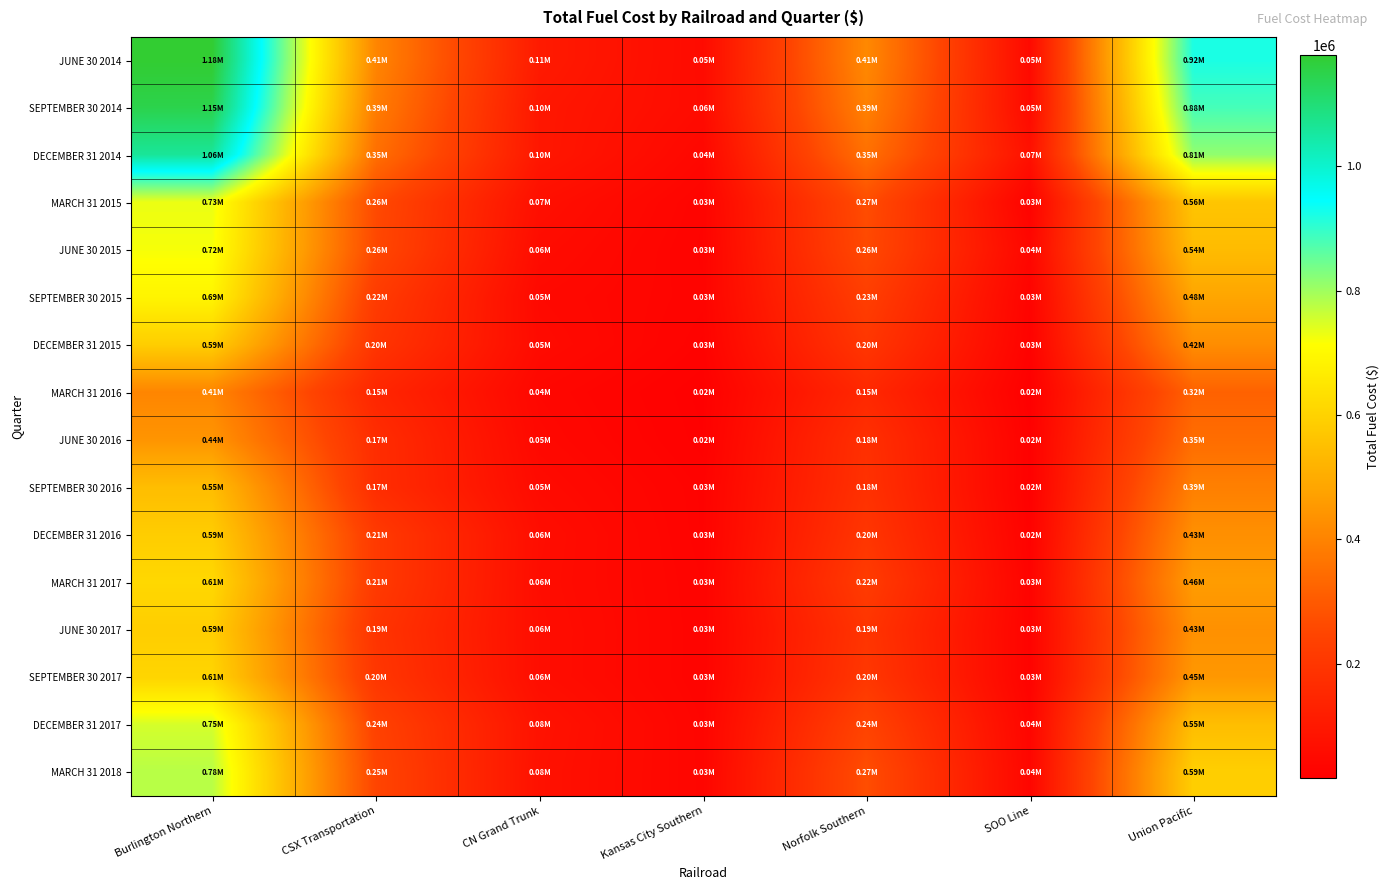

Reading left to right, what are all the values shown in this chart?

JUNE 30 2014: Burlington Northern=1179117	CSX Transportation=407103	CN Grand Trunk=107048	Kansas City Southern=54451	Norfolk Southern=414672	SOO Line=51389	Union Pacific=922084
SEPTEMBER 30 2014: Burlington Northern=1149044	CSX Transportation=385503	CN Grand Trunk=95689	Kansas City Southern=55777	Norfolk Southern=394969	SOO Line=53329	Union Pacific=882281
DECEMBER 31 2014: Burlington Northern=1061322	CSX Transportation=352590	CN Grand Trunk=95184	Kansas City Southern=43025	Norfolk Southern=353771	SOO Line=74623	Union Pacific=813231
MARCH 31 2015: Burlington Northern=731455	CSX Transportation=262571	CN Grand Trunk=68931	Kansas City Southern=30840	Norfolk Southern=269096	SOO Line=26744	Union Pacific=564610
JUNE 30 2015: Burlington Northern=721520	CSX Transportation=257109	CN Grand Trunk=58160	Kansas City Southern=28327	Norfolk Southern=259854	SOO Line=40604	Union Pacific=540434
SEPTEMBER 30 2015: Burlington Northern=688381	CSX Transportation=218190	CN Grand Trunk=47995	Kansas City Southern=31141	Norfolk Southern=226239	SOO Line=29720	Union Pacific=483764
DECEMBER 31 2015: Burlington Northern=587277	CSX Transportation=196326	CN Grand Trunk=53487	Kansas City Southern=26599	Norfolk Southern=199905	SOO Line=25819	Union Pacific=424165
MARCH 31 2016: Burlington Northern=405880	CSX Transportation=145992	CN Grand Trunk=40627	Kansas City Southern=19080	Norfolk Southern=152309	SOO Line=16128	Union Pacific=320213
JUNE 30 2016: Burlington Northern=443375	CSX Transportation=169438	CN Grand Trunk=45413	Kansas City Southern=20762	Norfolk Southern=178311	SOO Line=21669	Union Pacific=346137
SEPTEMBER 30 2016: Burlington Northern=545081	CSX Transportation=170288	CN Grand Trunk=53581	Kansas City Southern=26534	Norfolk Southern=183954	SOO Line=20147	Union Pacific=392079
DECEMBER 31 2016: Burlington Northern=585422	CSX Transportation=212545	CN Grand Trunk=63084	Kansas City Southern=26906	Norfolk Southern=198123	SOO Line=24992	Union Pacific=430792
MARCH 31 2017: Burlington Northern=614568	CSX Transportation=213368	CN Grand Trunk=61000	Kansas City Southern=29544	Norfolk Southern=216685	SOO Line=28707	Union Pacific=460180
JUNE 30 2017: Burlington Northern=587802	CSX Transportation=194351	CN Grand Trunk=63874	Kansas City Southern=30216	Norfolk Southern=194812	SOO Line=28226	Union Pacific=433778
SEPTEMBER 30 2017: Burlington Northern=605904	CSX Transportation=201781	CN Grand Trunk=63715	Kansas City Southern=30012	Norfolk Southern=202715	SOO Line=27518	Union Pacific=449705
DECEMBER 31 2017: Burlington Northern=752422	CSX Transportation=238406	CN Grand Trunk=79807	Kansas City Southern=33966	Norfolk Southern=243195	SOO Line=36893	Union Pacific=546967
MARCH 31 2018: Burlington Northern=778679	CSX Transportation=248781	CN Grand Trunk=76492	Kansas City Southern=34924	Norfolk Southern=270208	SOO Line=38449	Union Pacific=588919